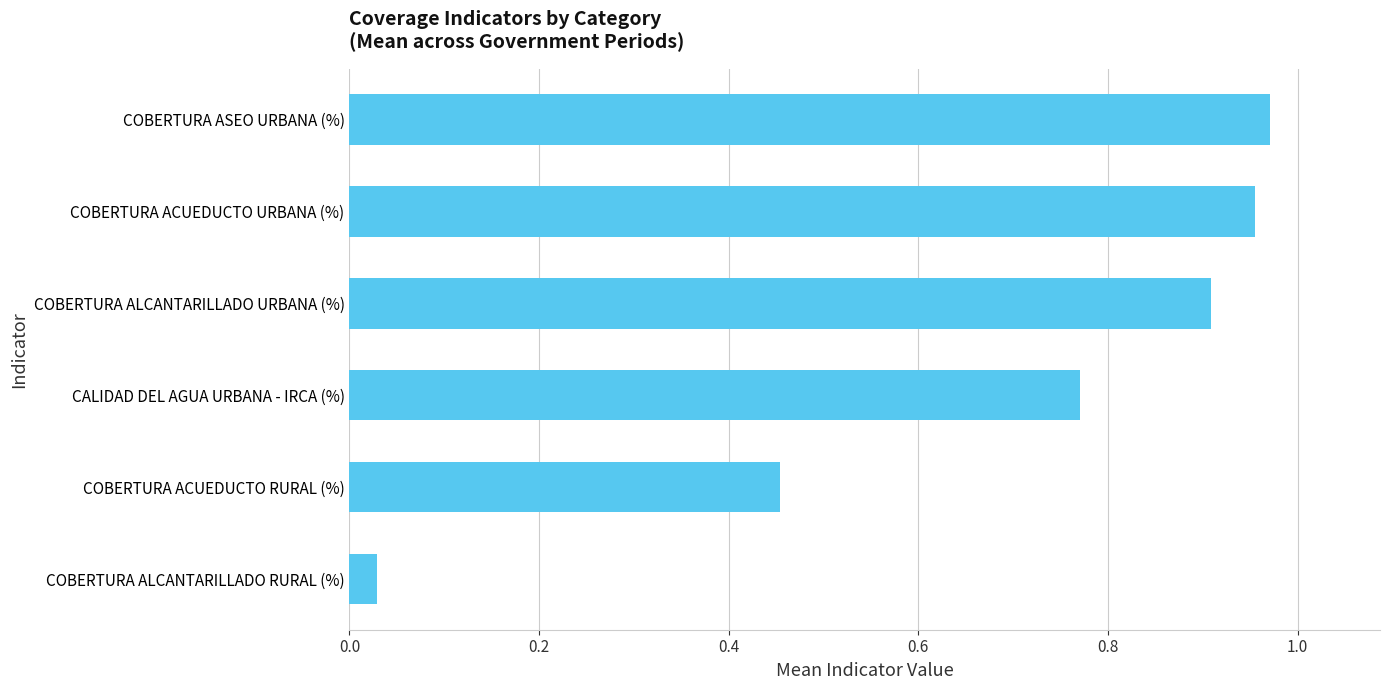

What is the difference between the maximum and minimum values?

0.9